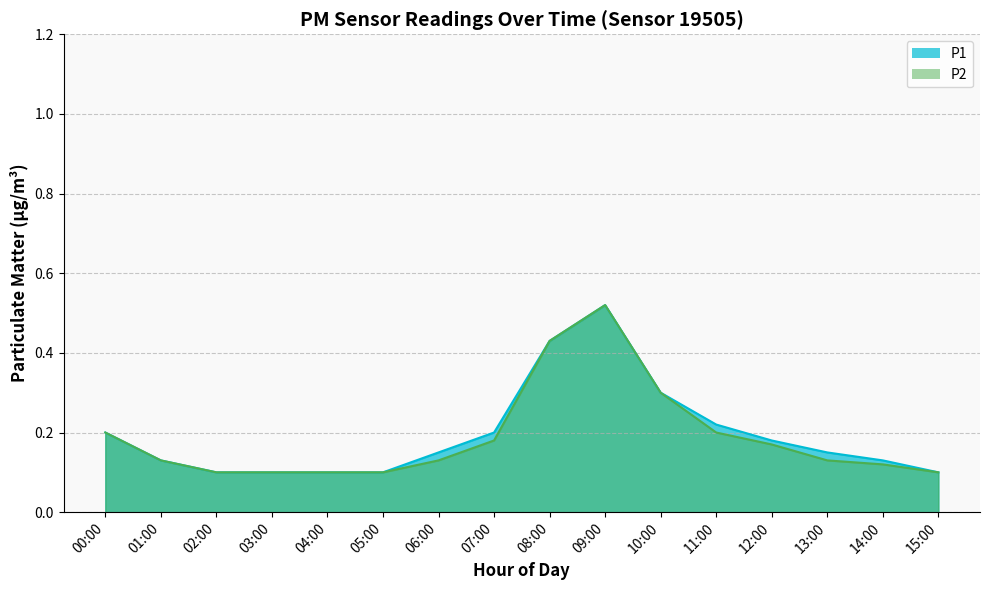

What is the approximate value of P1 at 11:00?

0.2